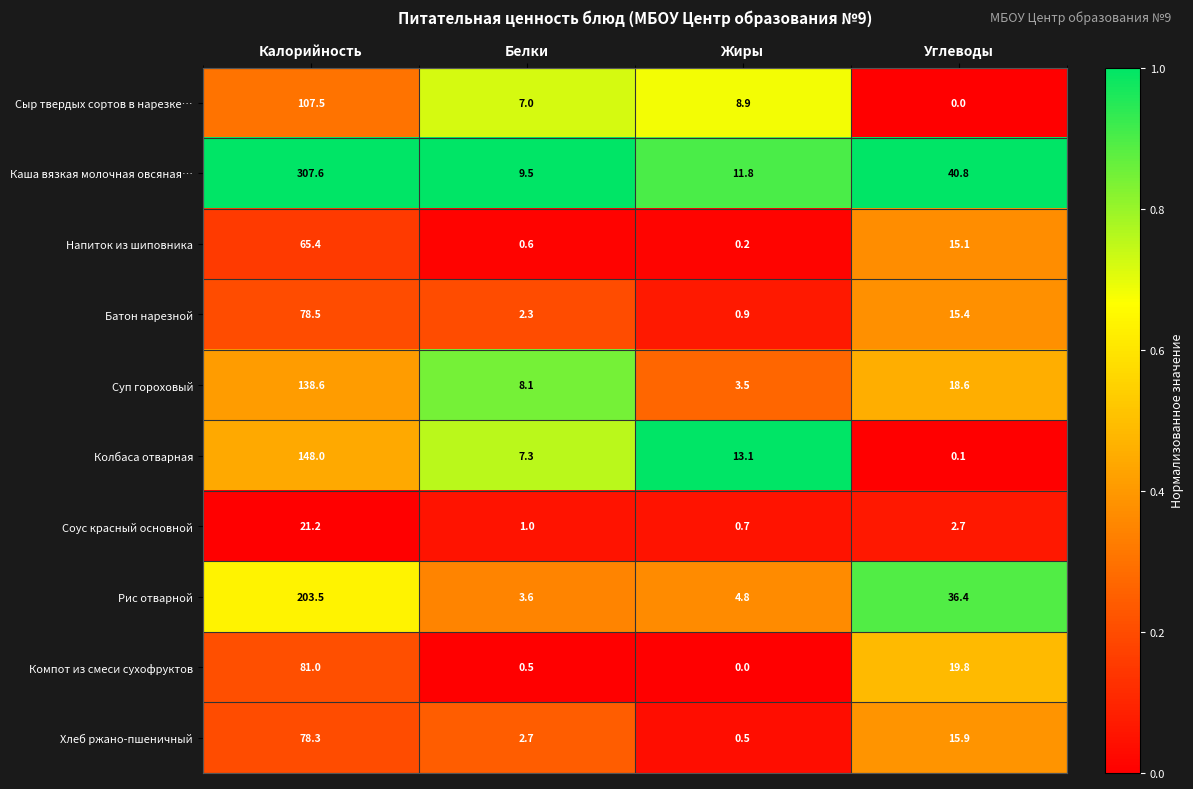

Where does the Напиток из шиповника series first go above 15?

Калорийность